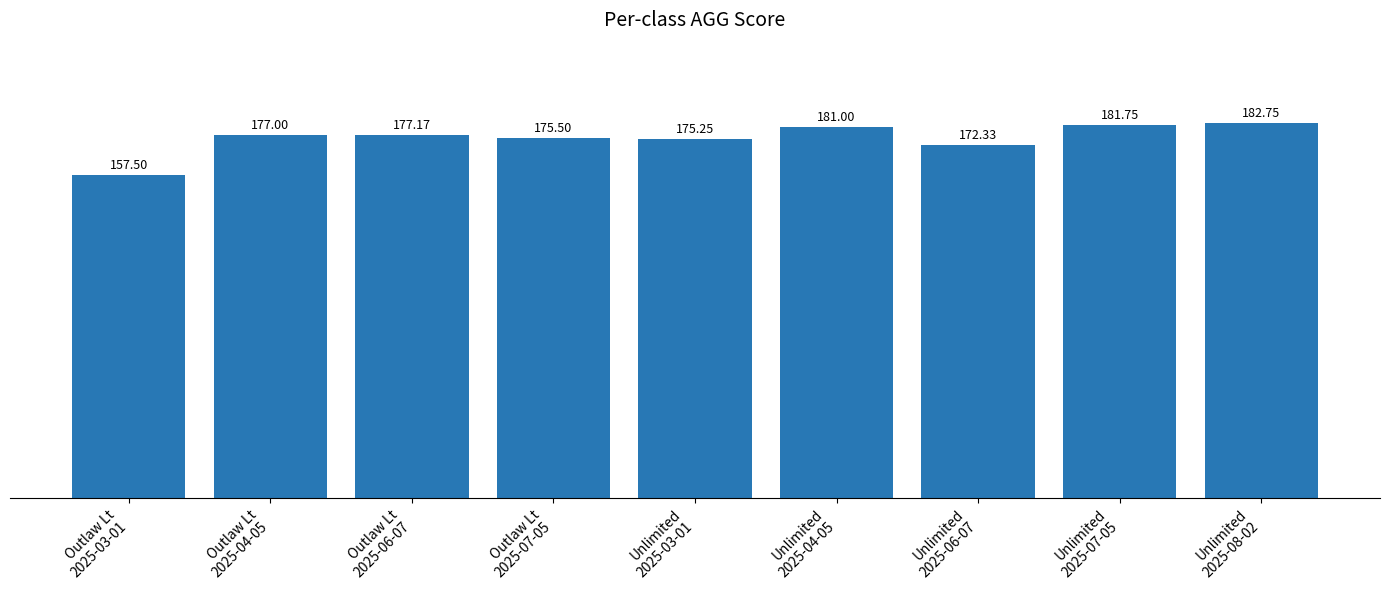

What is the average value?

175.6